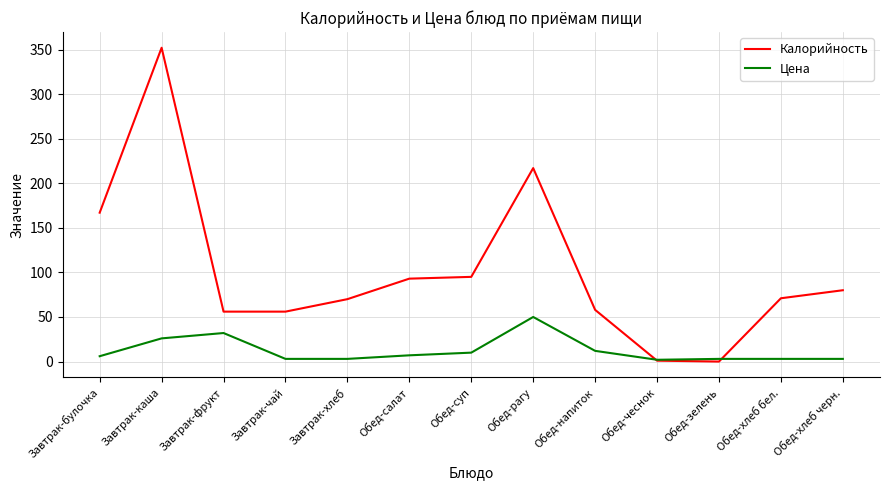

What is the difference between the Калорийность values at Обед-рагу and Обед-хлеб черн.?

137